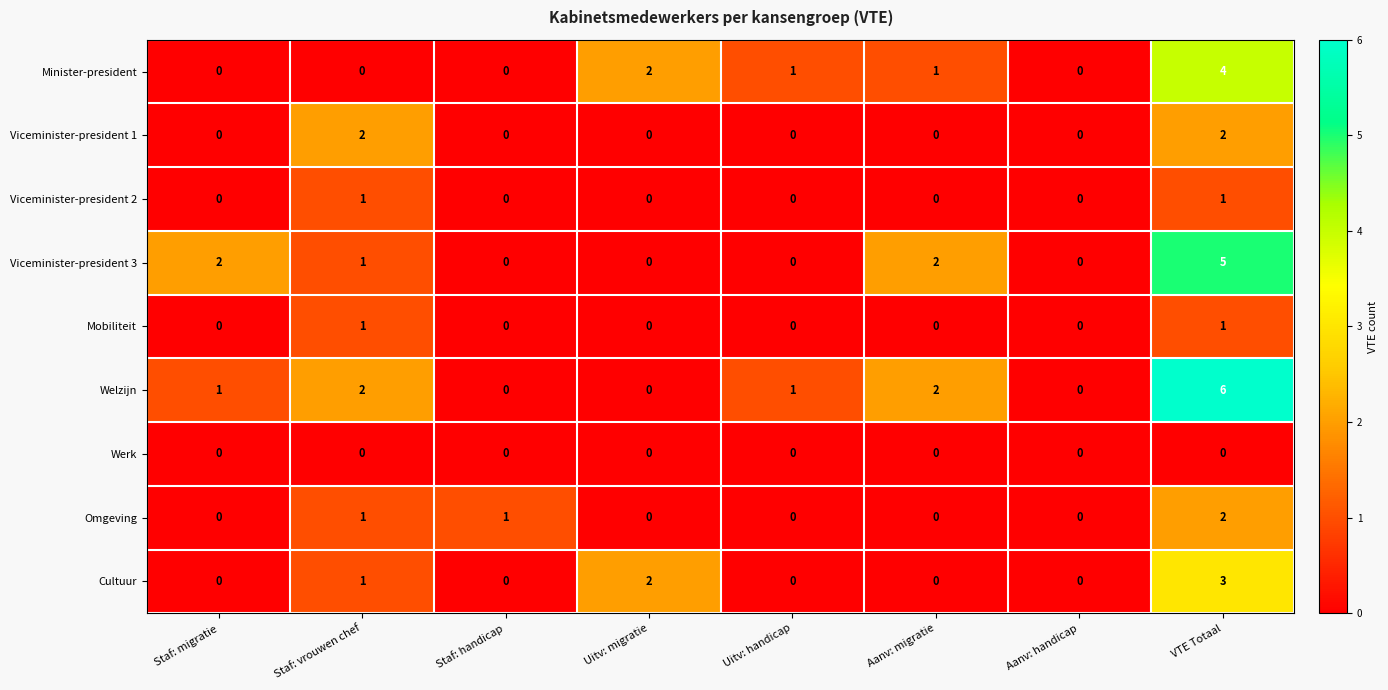

How many Viceminister-president 2 values are between 0 and 1?

8